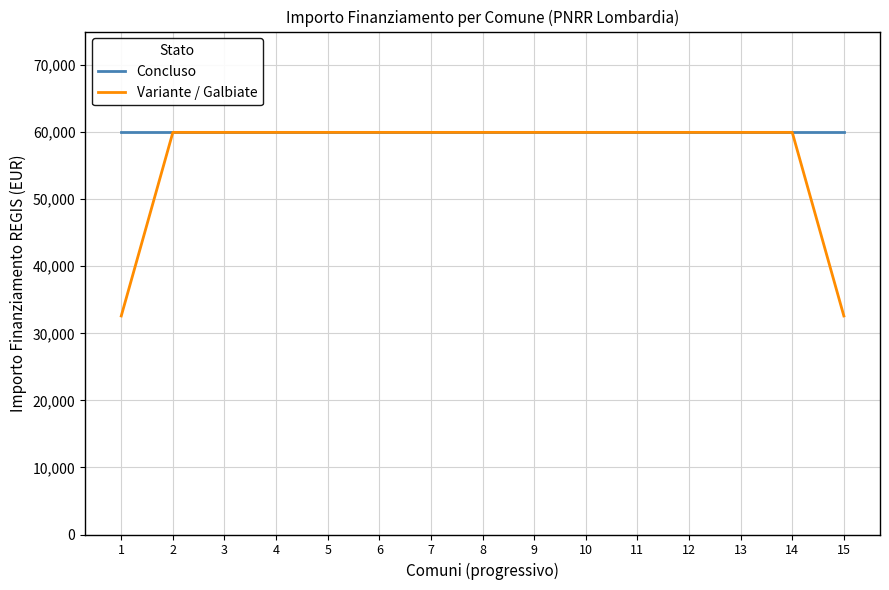

Which series has the widest spread of values?

Variante / Galbiate